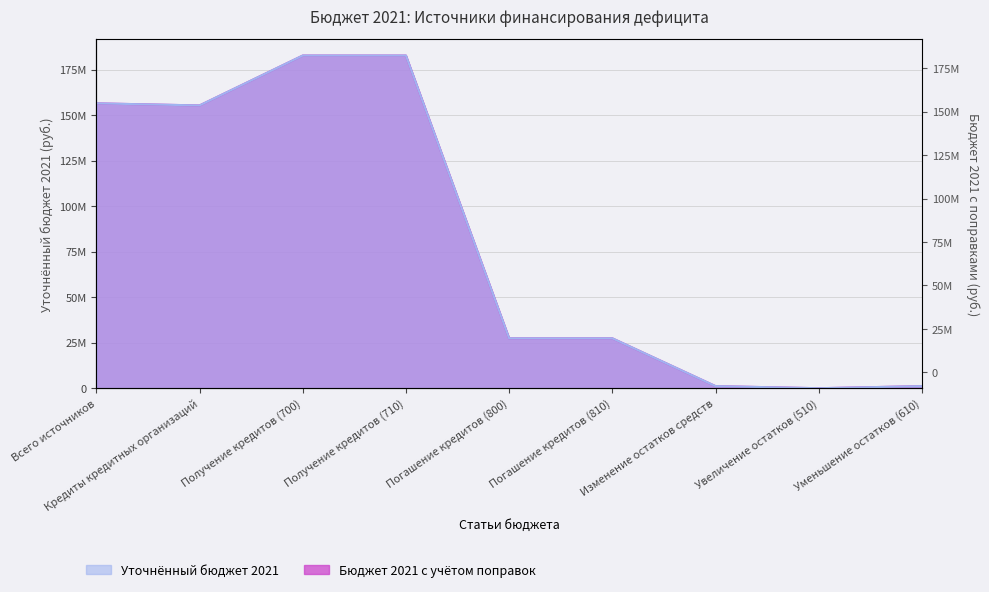

List the labels in order of Уточнённый бюджет 2021 value, smallest first.

Увеличение остатков (510), Изменение остатков средств, Уменьшение остатков (610), Погашение кредитов (800), Погашение кредитов (810), Кредиты кредитных организаций, Всего источников, Получение кредитов (700), Получение кредитов (710)